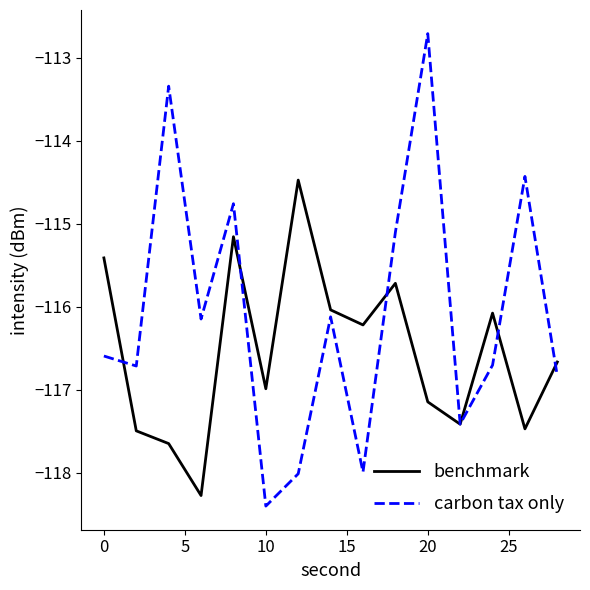

Which series has the widest spread of values?

carbon tax only